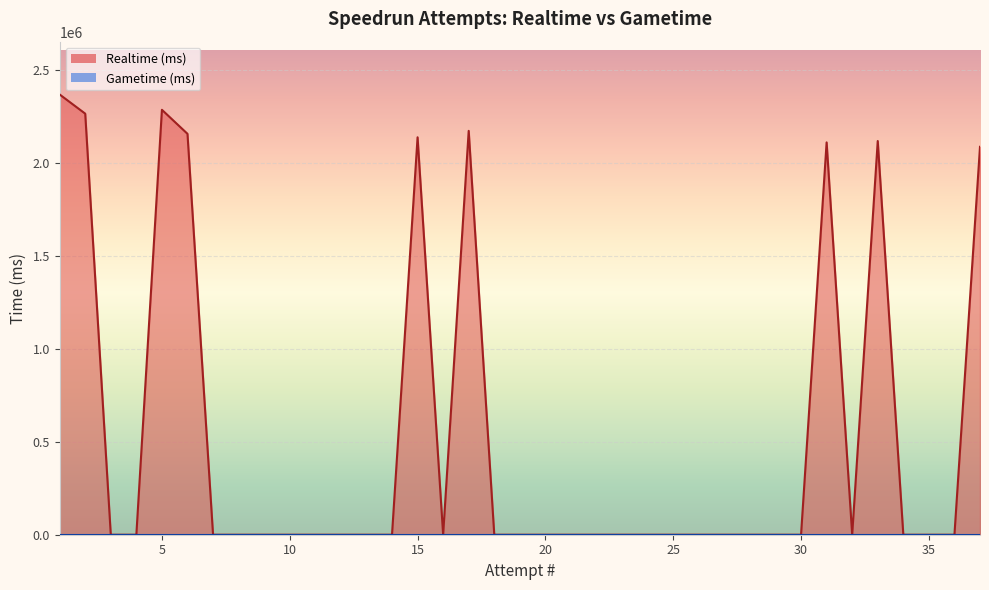

List the labels in order of Gametime (ms) value, smallest first.

37, 36, 35, 34, 33, 32, 31, 30, 29, 28, 27, 26, 25, 24, 23, 22, 21, 20, 19, 18, 17, 16, 15, 14, 13, 12, 11, 10, 9, 8, 7, 6, 5, 4, 3, 2, 1